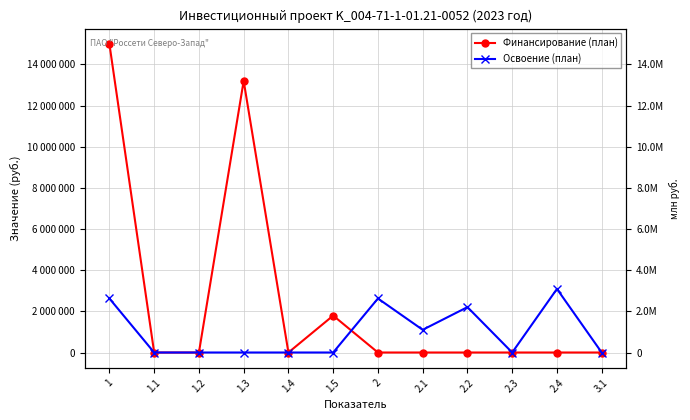

What is the label of the 5th point from the right?

2.1